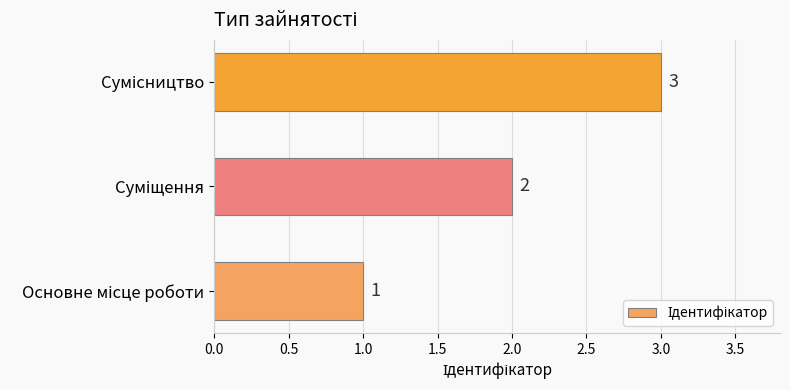

How many values are between 1 and 3?

3